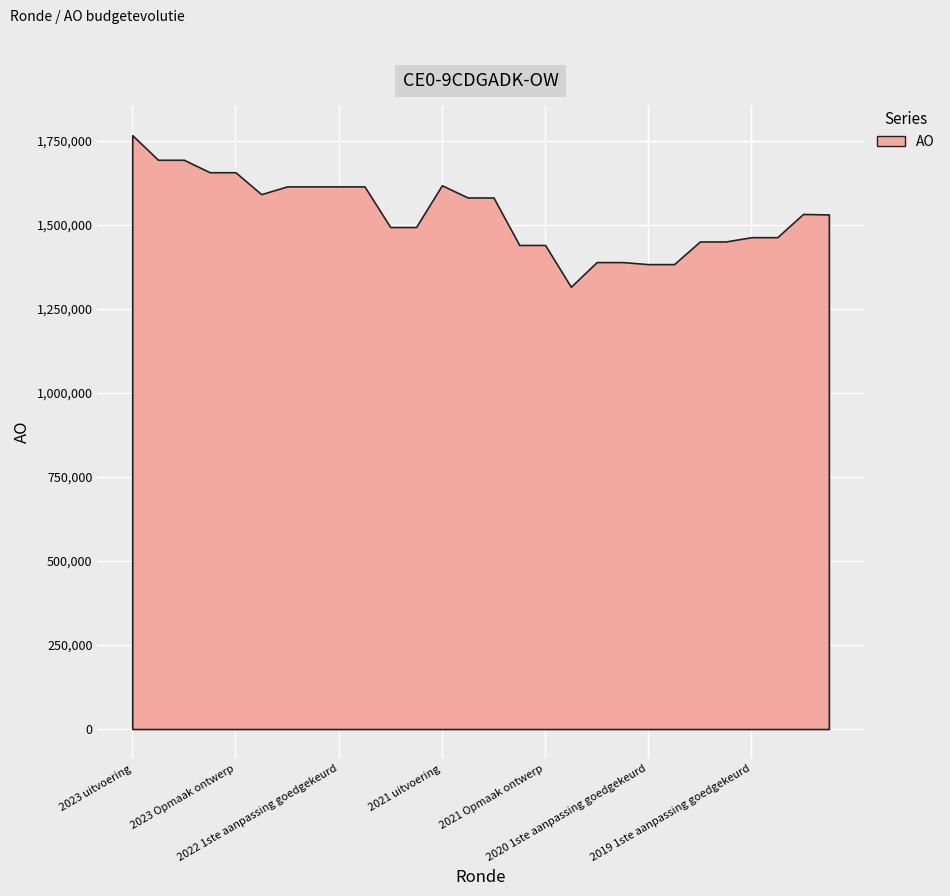

Reading right to left, transcribe all the data shown in this chart.

2019 opmaak ontwerp=1530491	2019 opmaak goedgekeurd=1531920	2019 1ste aanpassing ontwerp=1462860	2019 1ste aanpassing goedgekeurd=1462860	2020 Opmaak ontwerp=1450097	2020 Opmaak goedgekeurd=1450097	2020 1ste aanpassing ontwerp=1382742	2020 1ste aanpassing goedgekeurd=1382742	2020 2de aanpassing ontwerp=1388814	2020 2de aanpassing goedgekeurd=1388814	2020 uitvoering=1315371	2021 Opmaak ontwerp=1439709	2021 Opmaak goedgekeurd=1439709	2021 1ste aanpassing ontwerp=1580987	2021 1ste aanpassing goedgekeurd=1580987	2021 uitvoering=1617169	2022 Opmaak ontwerp=1493098	2022 Opmaak goedgekeurd=1493098	2022 1ste aanpassing ontwerp=1613966	2022 1ste aanpassing goedgekeurd=1613966	2022 2de aanpassing ontwerp=1613966	2022 2de aanpassing goedgekeurd=1613966	2022 uitvoering=1590821	2023 Opmaak ontwerp=1656113	2023 Opmaak goedgekeurd=1656113	2023 1ste aanpassing ontwerp=1693122	2023 1ste aanpassing goedgekeurd=1693122	2023 uitvoering=1766384